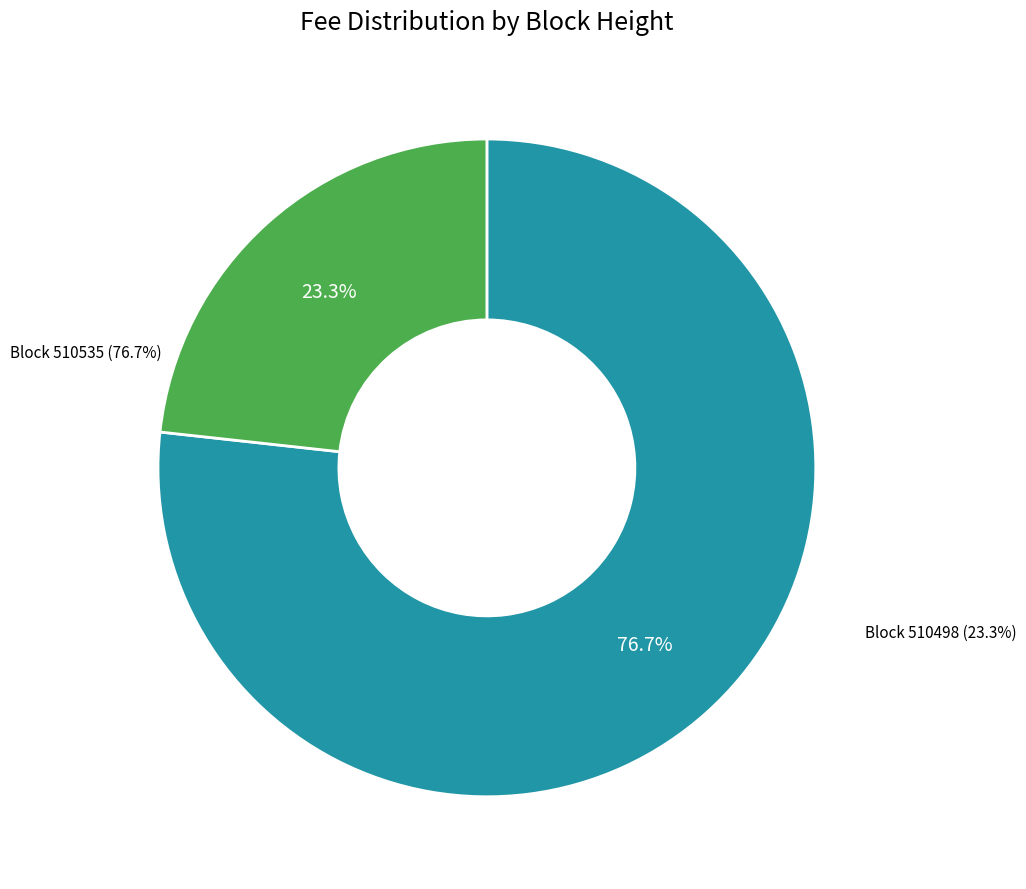

To the nearest percent, what percentage of the pie is 510498?

23%